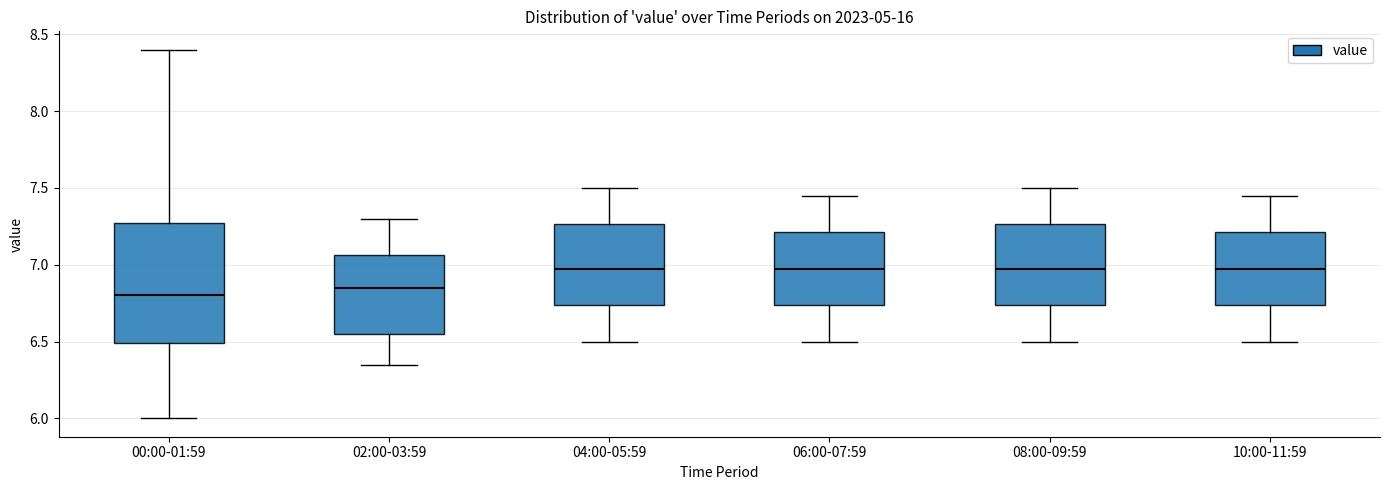

Where does the upper whisker of the box for 02:00-03:59 end on the y-axis? The values are not printed on the chart, so give them approximately, as read against the axis.

7.30